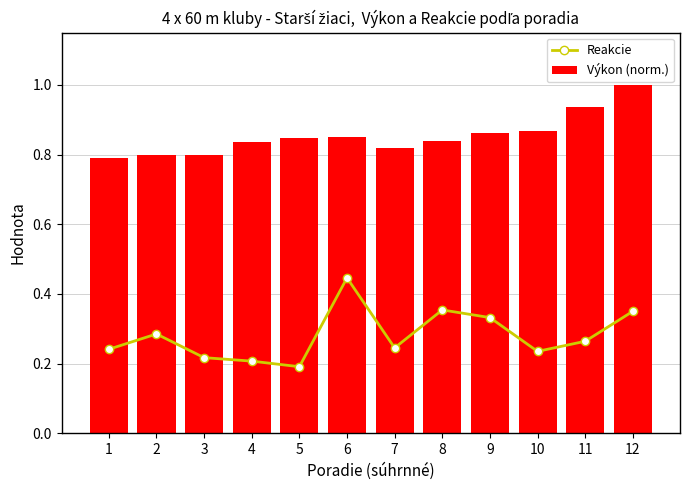

What is the difference between the maximum and minimum values in the Reakcie series?

0.3